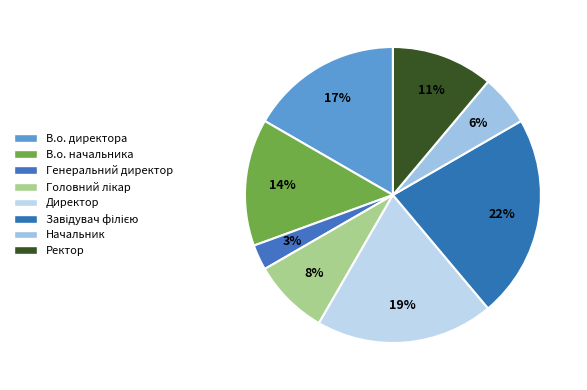

What percentage do Ректор and В.о. начальника together represent?

25.0%